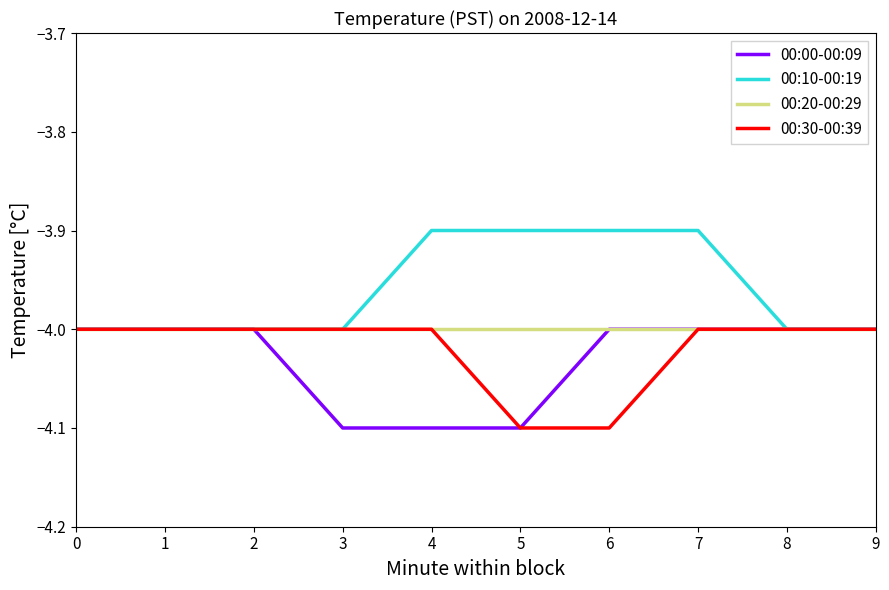

Is it true that 00:00-00:09 equals -0.8 at 8?

False